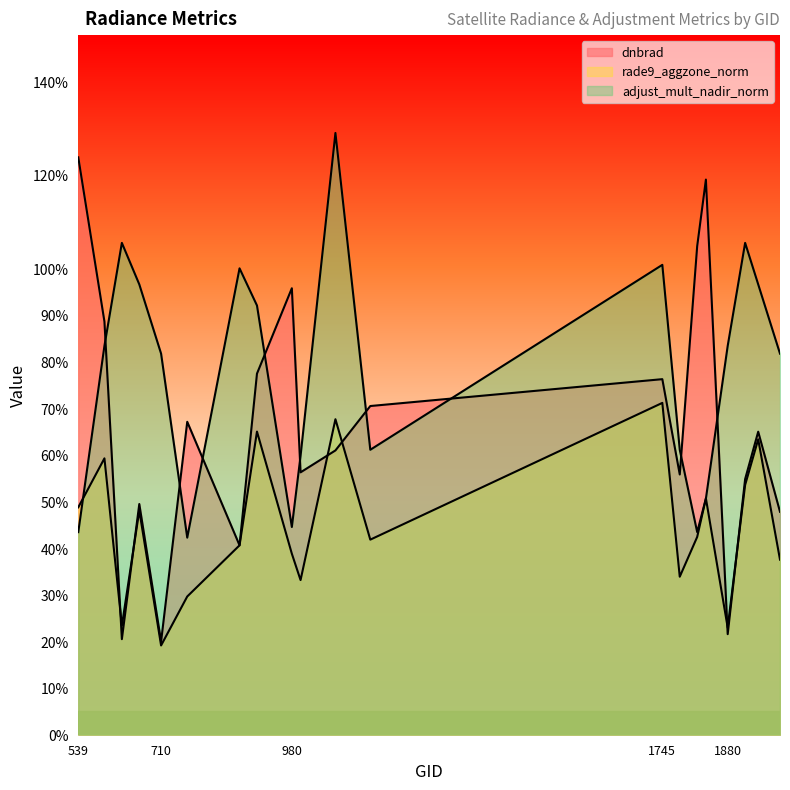

Does the chart have visible grid lines?

No